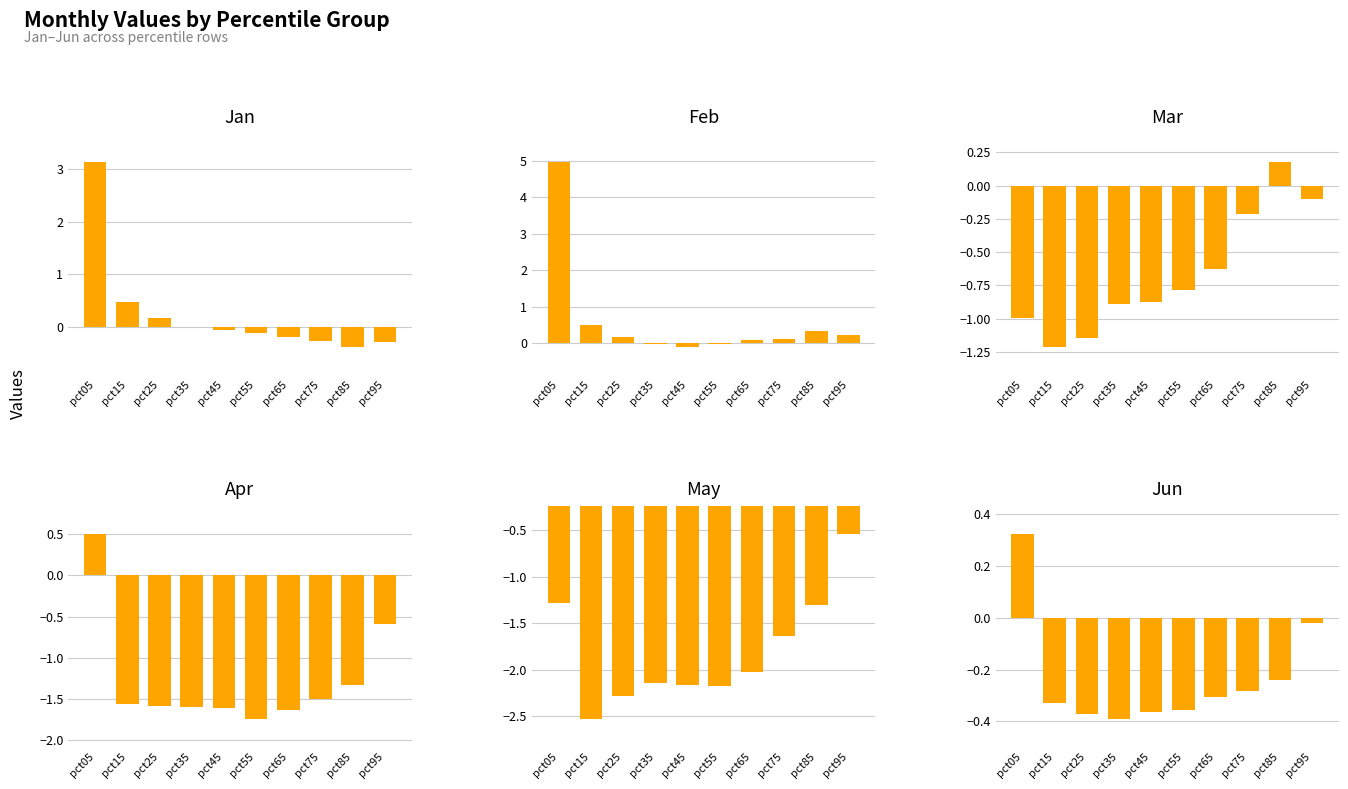

Between pct25 and pct35, which series saw the biggest shift?

Mar